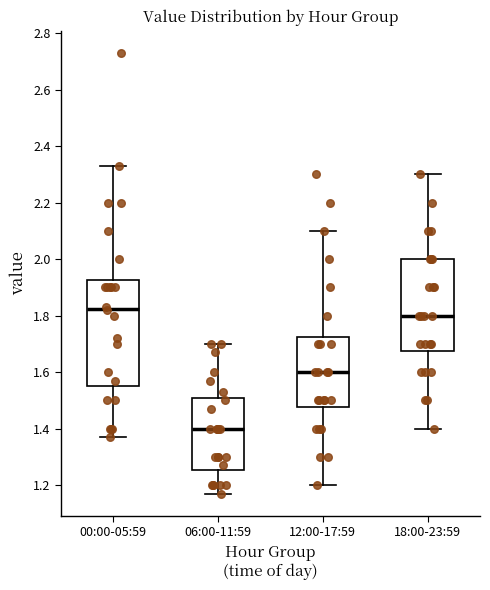

Where does the lower whisker of the box for 18:00-23:59 end on the y-axis? The values are not printed on the chart, so give them approximately, as read against the axis.

1.40